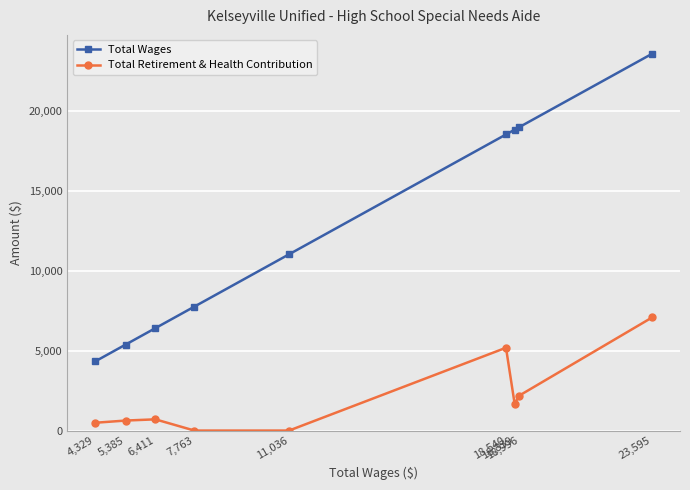

At which label does Total Retirement & Health Contribution reach its peak?

23,595